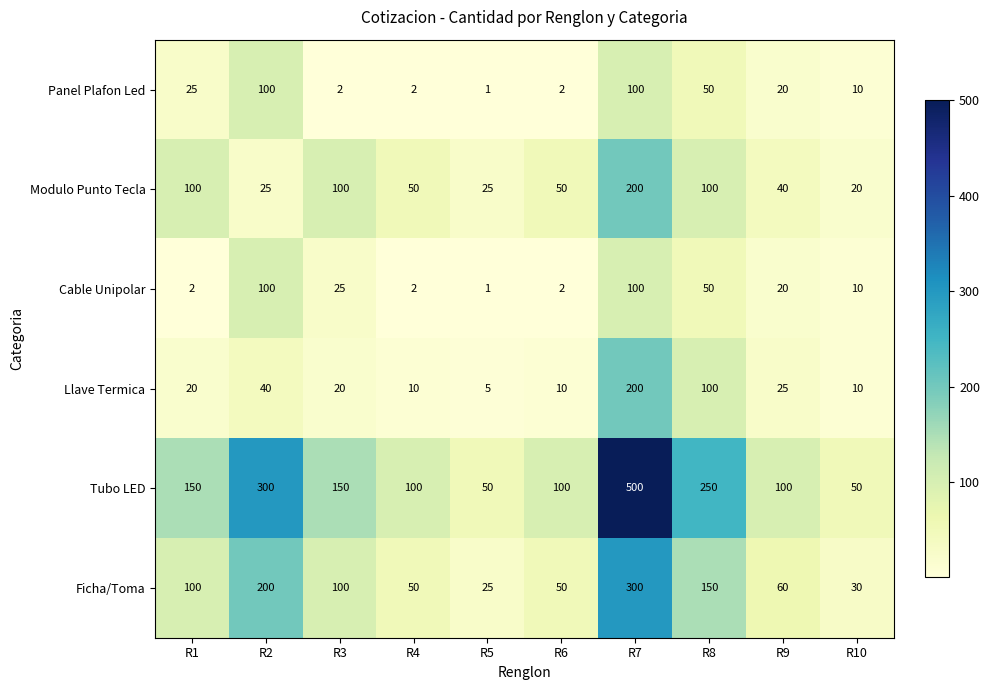

At which category does the chart reach its peak across all series?

R7